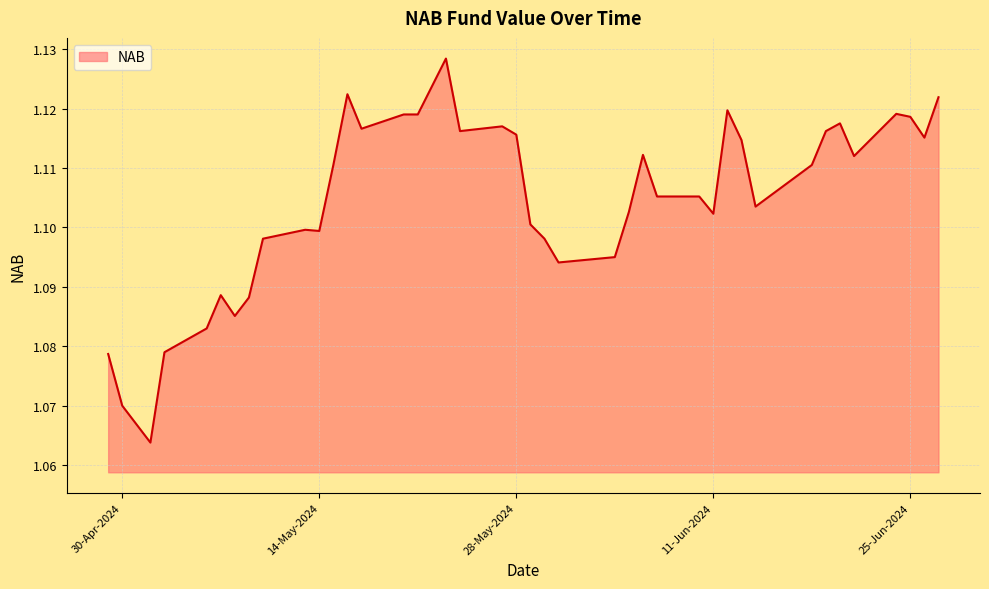

What is the label of the 17th point from the right?

23-05-2024